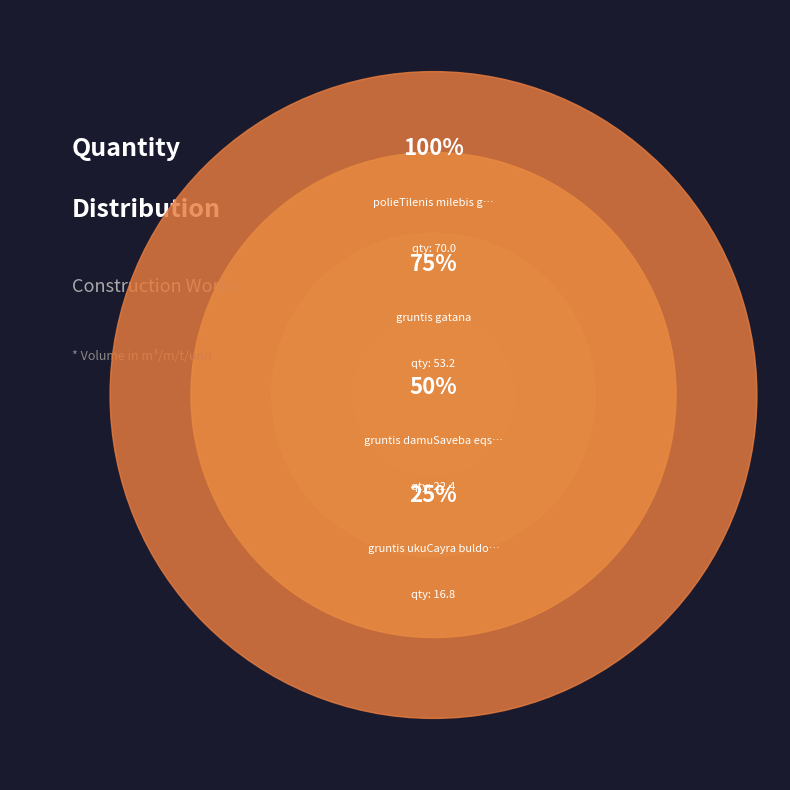

Is it true that gruntis datvirTva xeliT is 15% of the pie?

False